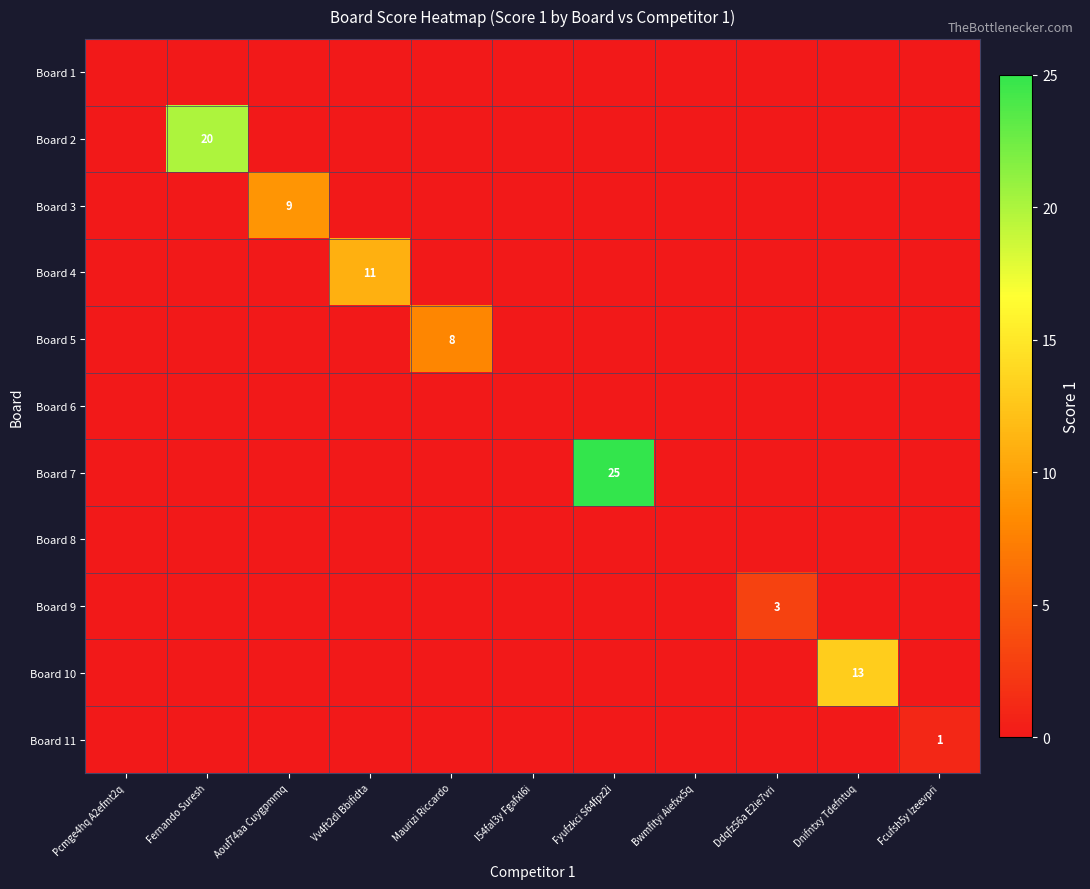

The value of Board 9 at Ddqfz56a E2ie7vri is 1. True or false?

False